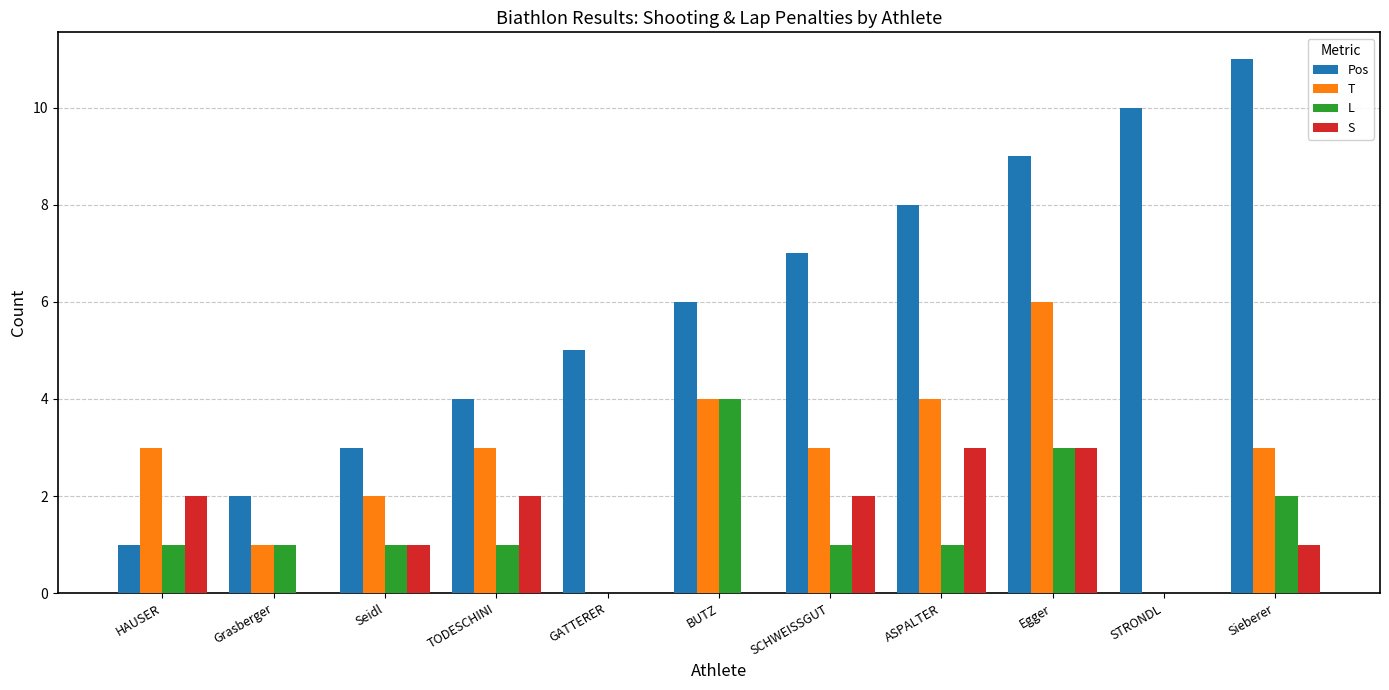

The value of S at Grasberger is 0. True or false?

True